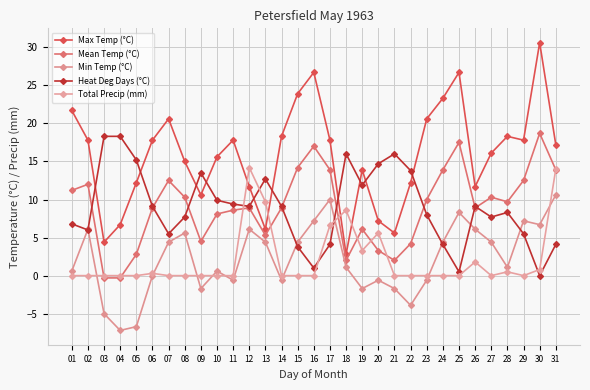

Which series has the widest spread of values?

Max Temp (°C)